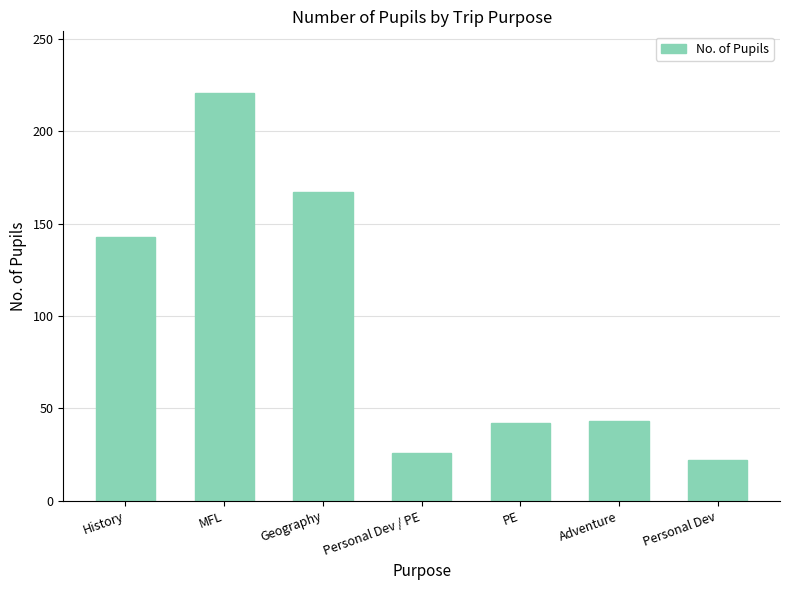

What value does the data have at MFL, to the nearest 10?

220